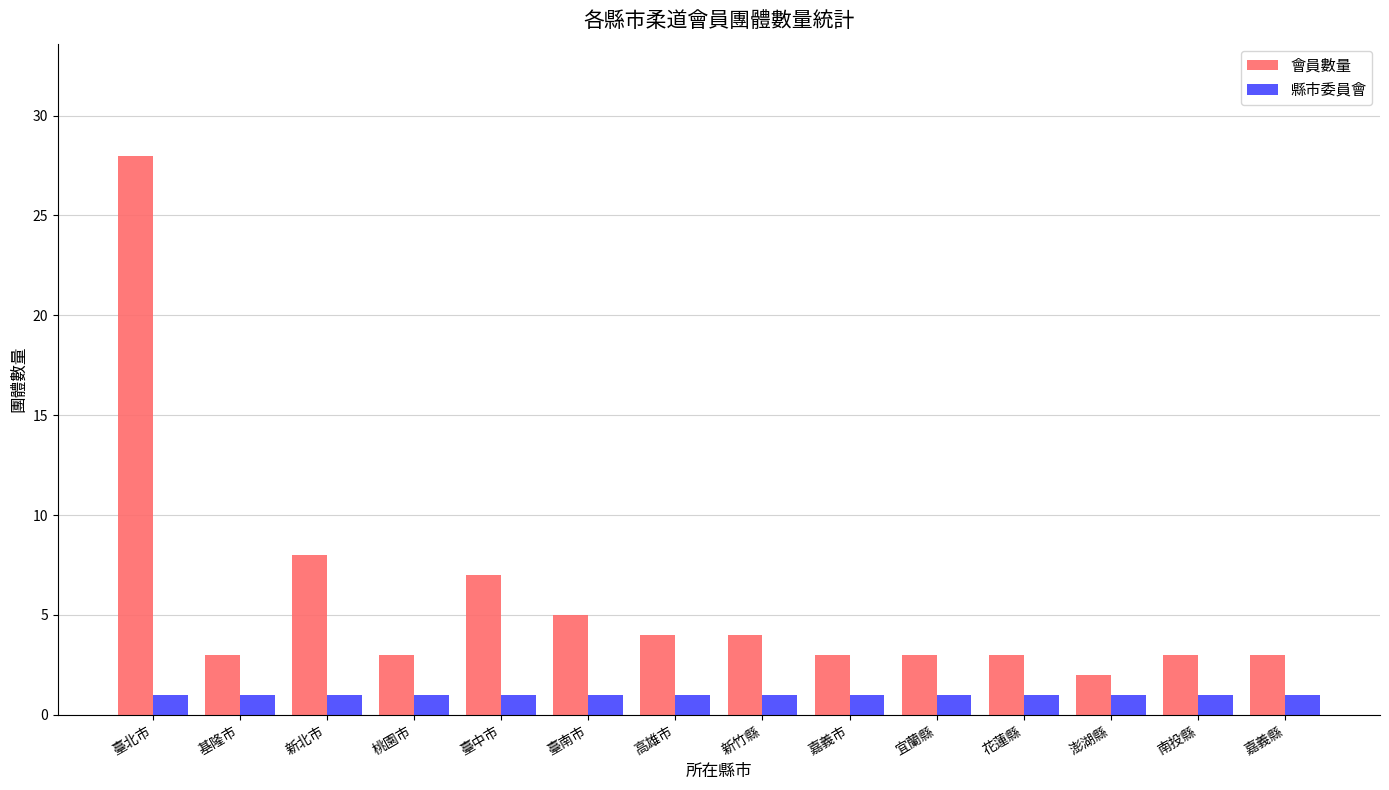

The 會員數量 series shows 36 at 臺北市. True or false?

False